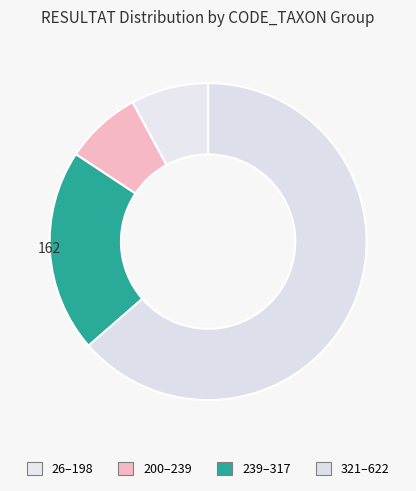

Count the number of slices in the pie.

4